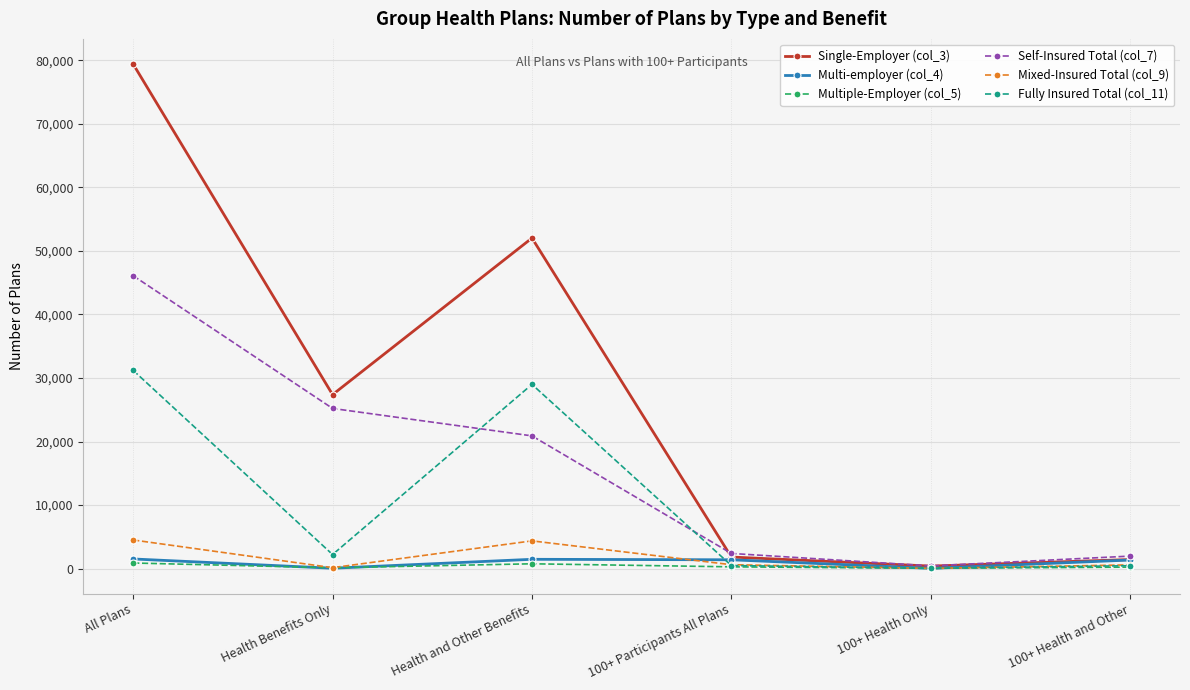

What is the label of the 5th point from the right?

Health Benefits Only